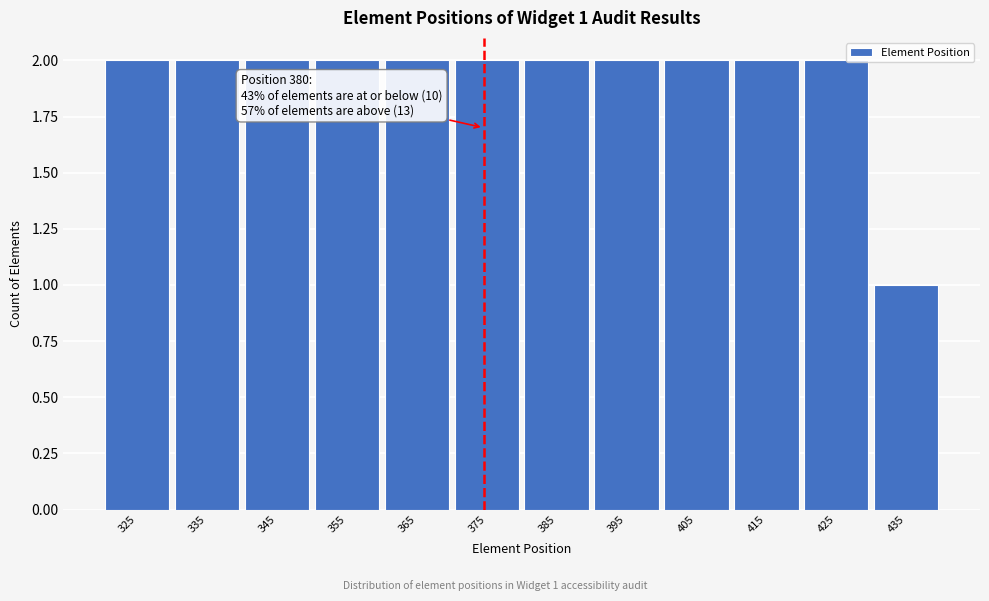

Reading left to right, extract all data points from this chart.

2	2	2	2	2	2	2	2	2	2	2	1